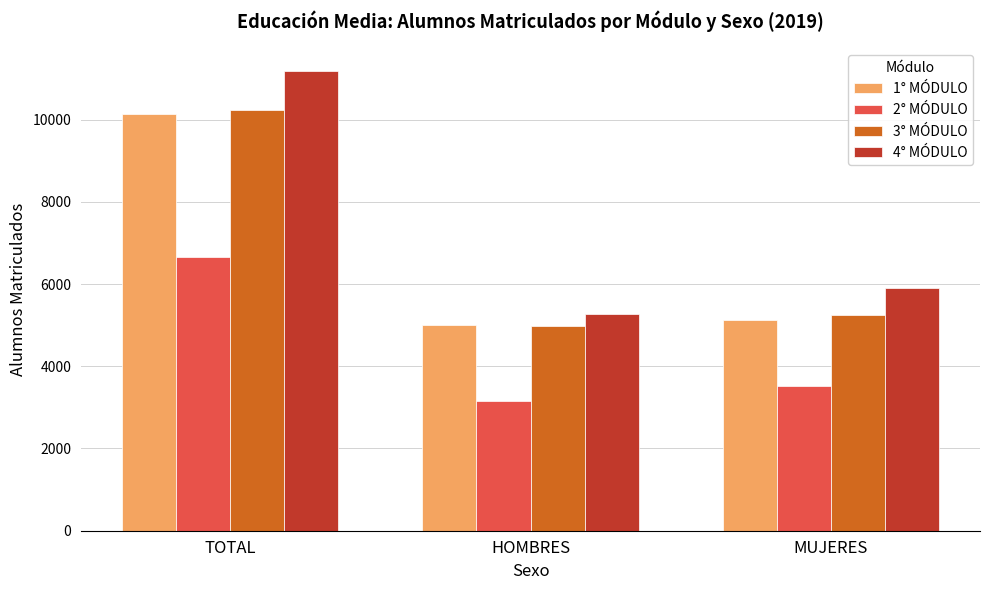

What is the label of the 1st bar from the left?

TOTAL